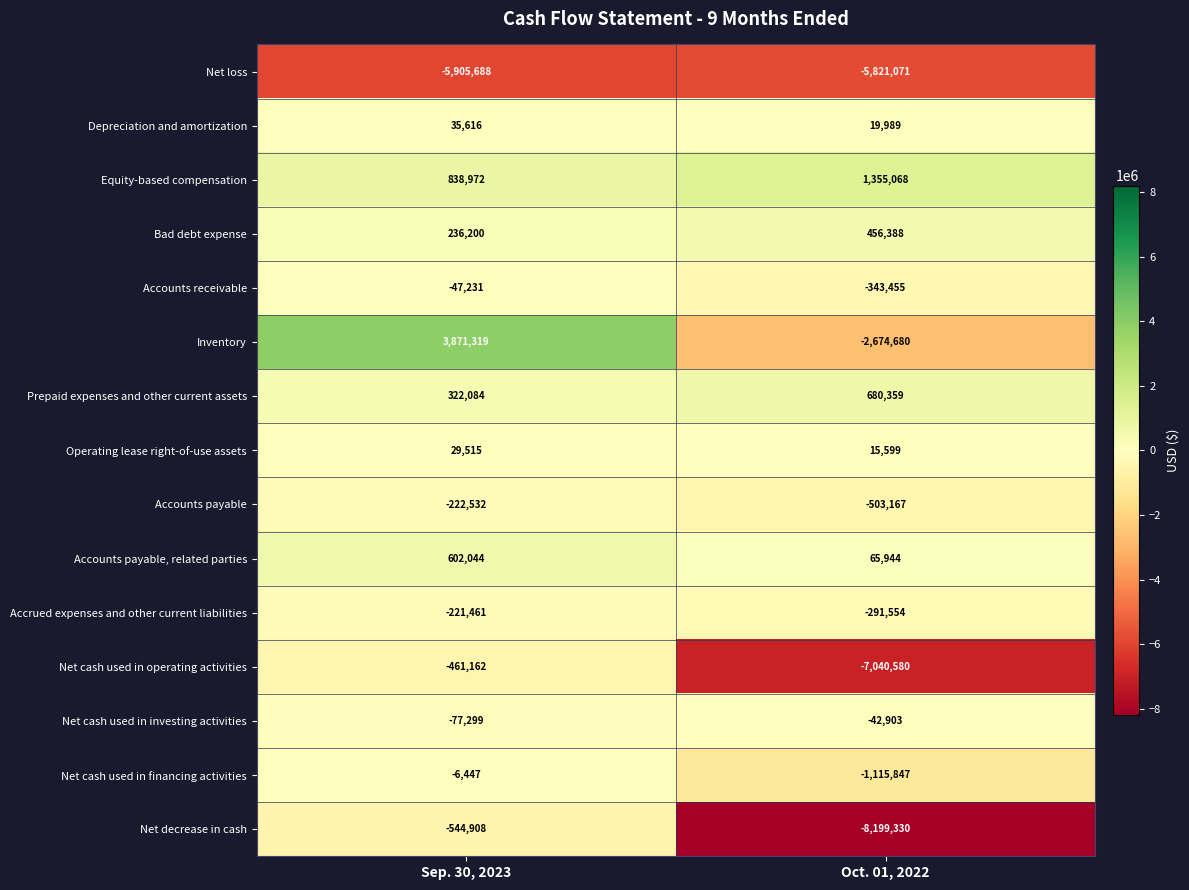

Which category has the lowest value in the Inventory series?

Oct. 01, 2022